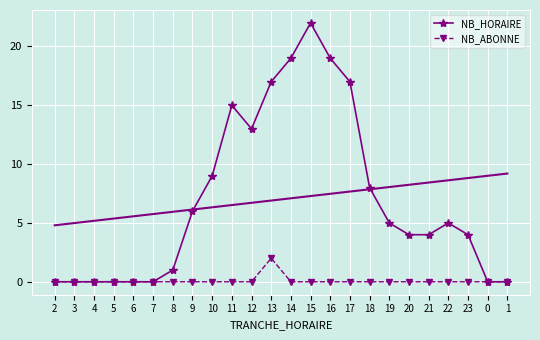

How many NB_ABONNE values are between 0 and 1?

23